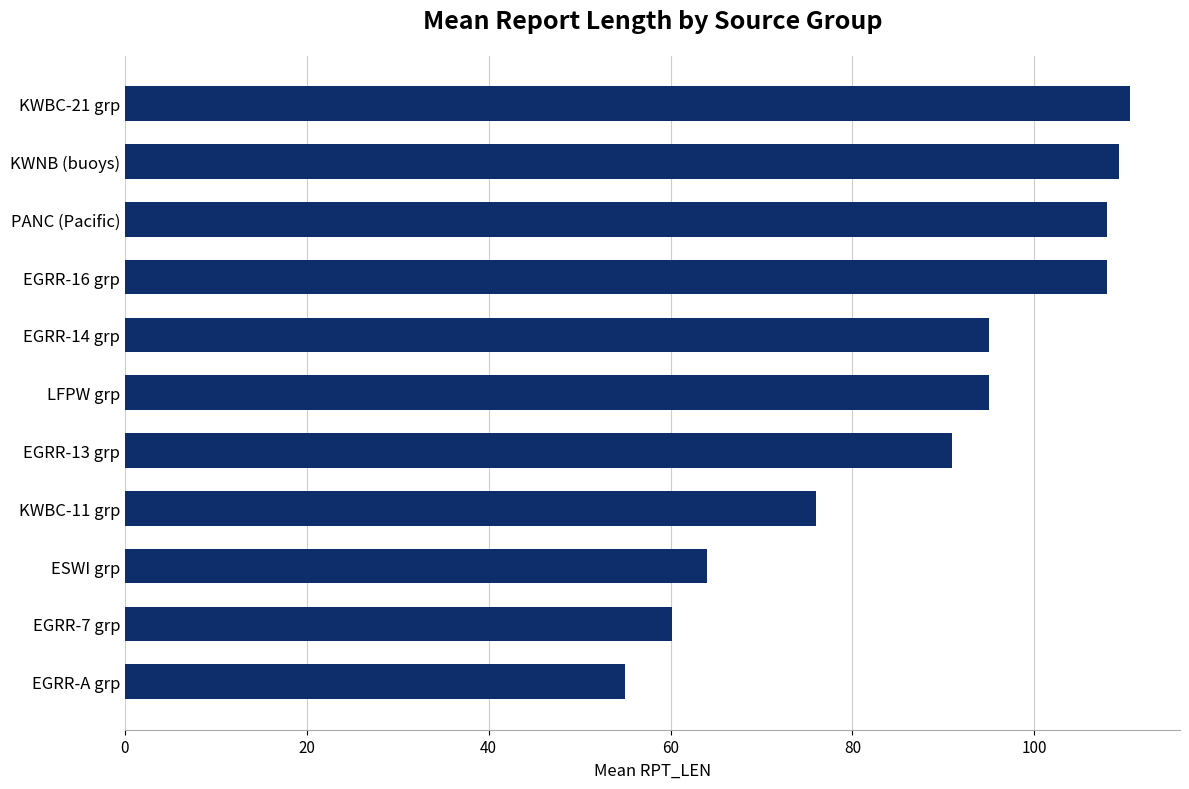

What is the average value?

88.4